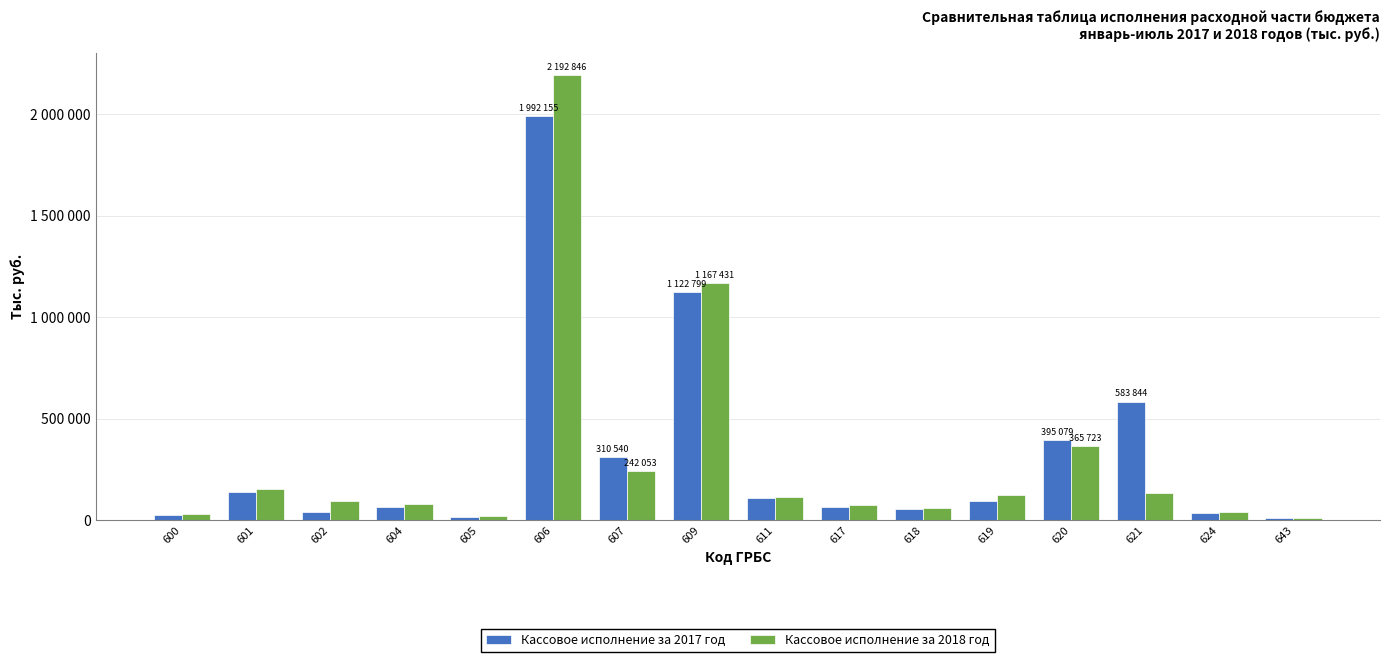

The value of Кассовое исполнение за 2018 год at 606 is 2192846. True or false?

True